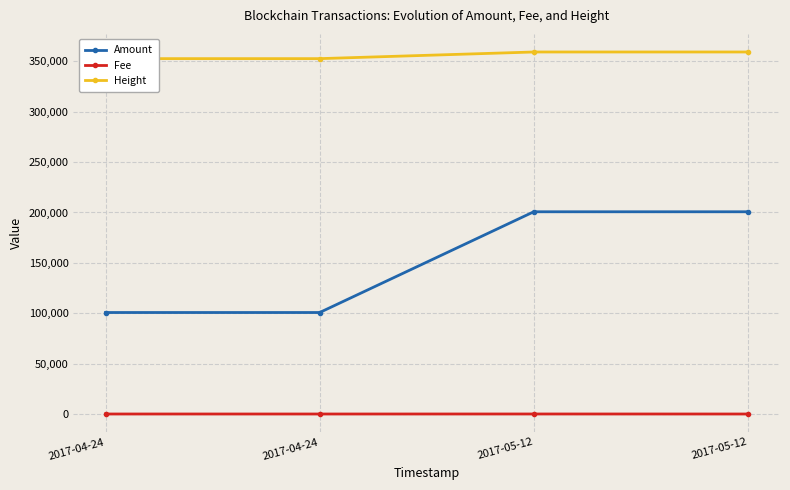

Reading right to left, extract all data points from this chart.

Amount: 200697	200698	100717	100718
Fee: 1	20	1	10
Height: 359259	359257	352660	352657